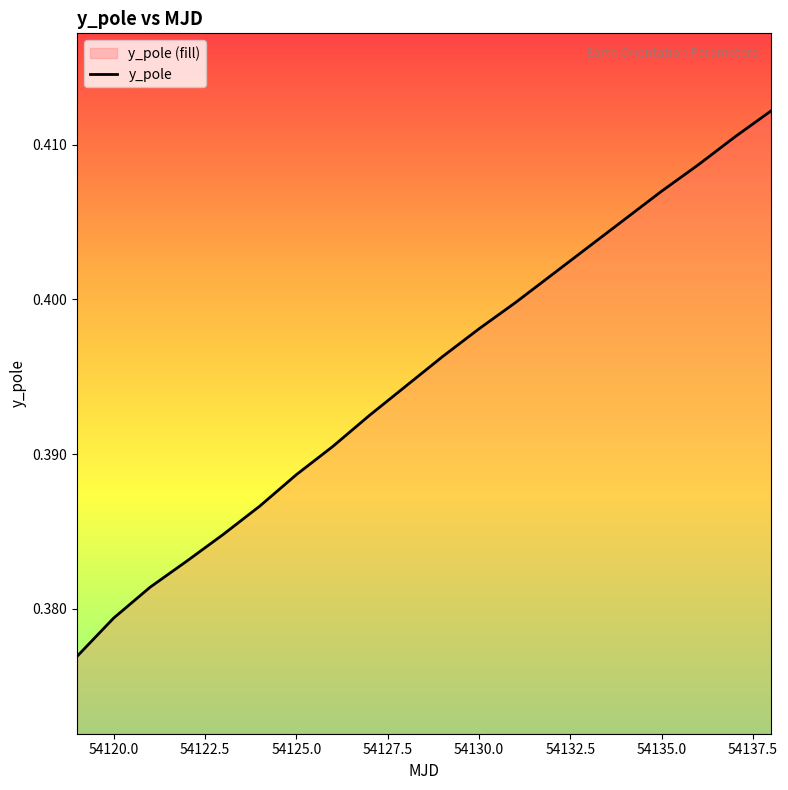

Reading left to right, extract all data points from this chart.

0.4	0.4	0.4	0.4	0.4	0.4	0.4	0.4	0.4	0.4	0.4	0.4	0.4	0.4	0.4	0.4	0.4	0.4	0.4	0.4